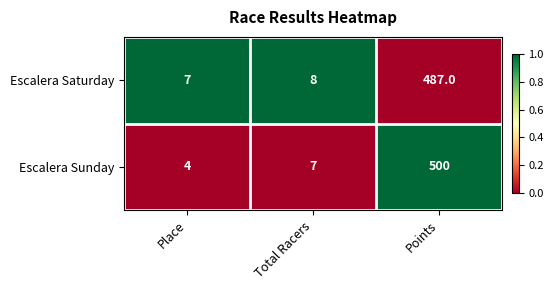

What is the difference between the maximum and second lowest values in the Escalera Sunday series?

493